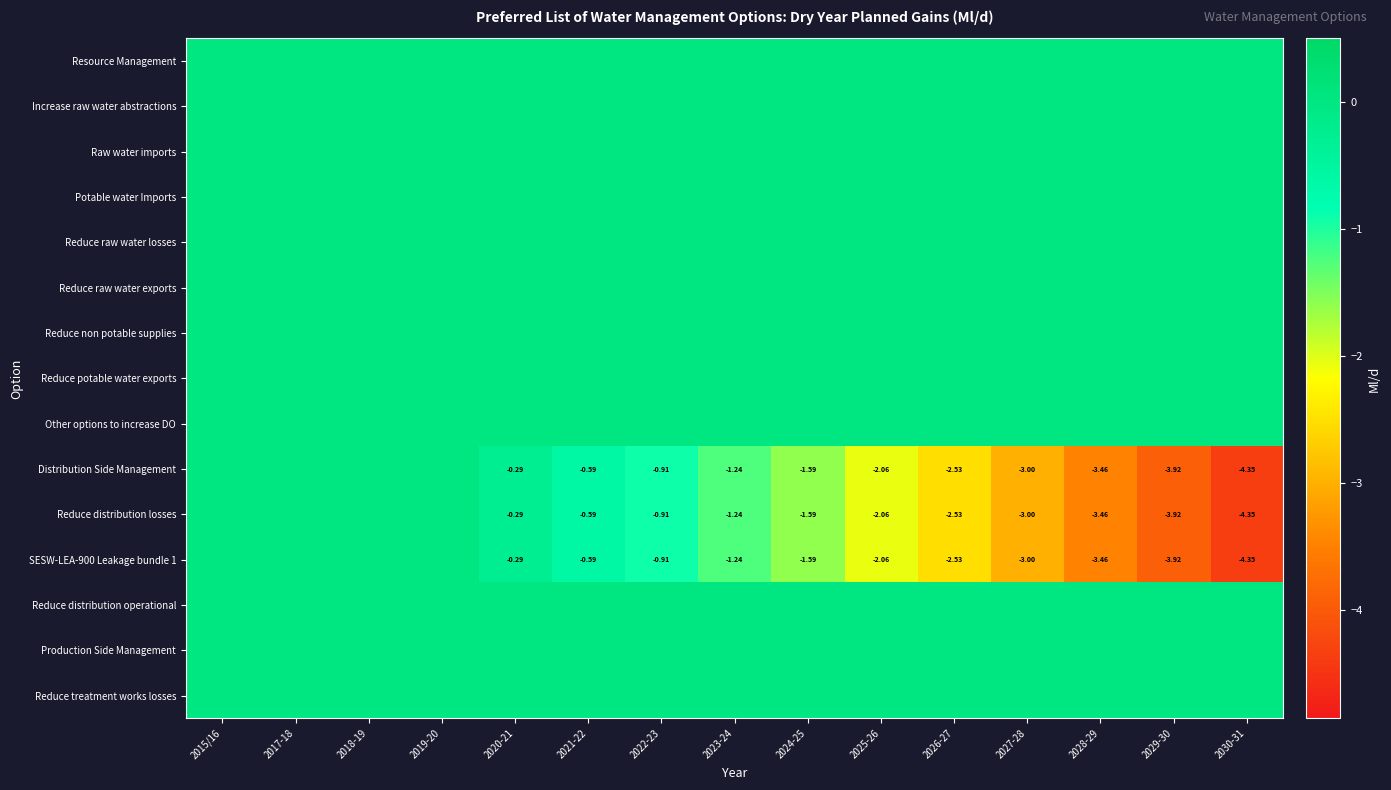

True or false: Reduce non potable supplies has a value of 0.0 at 2030-31.

True